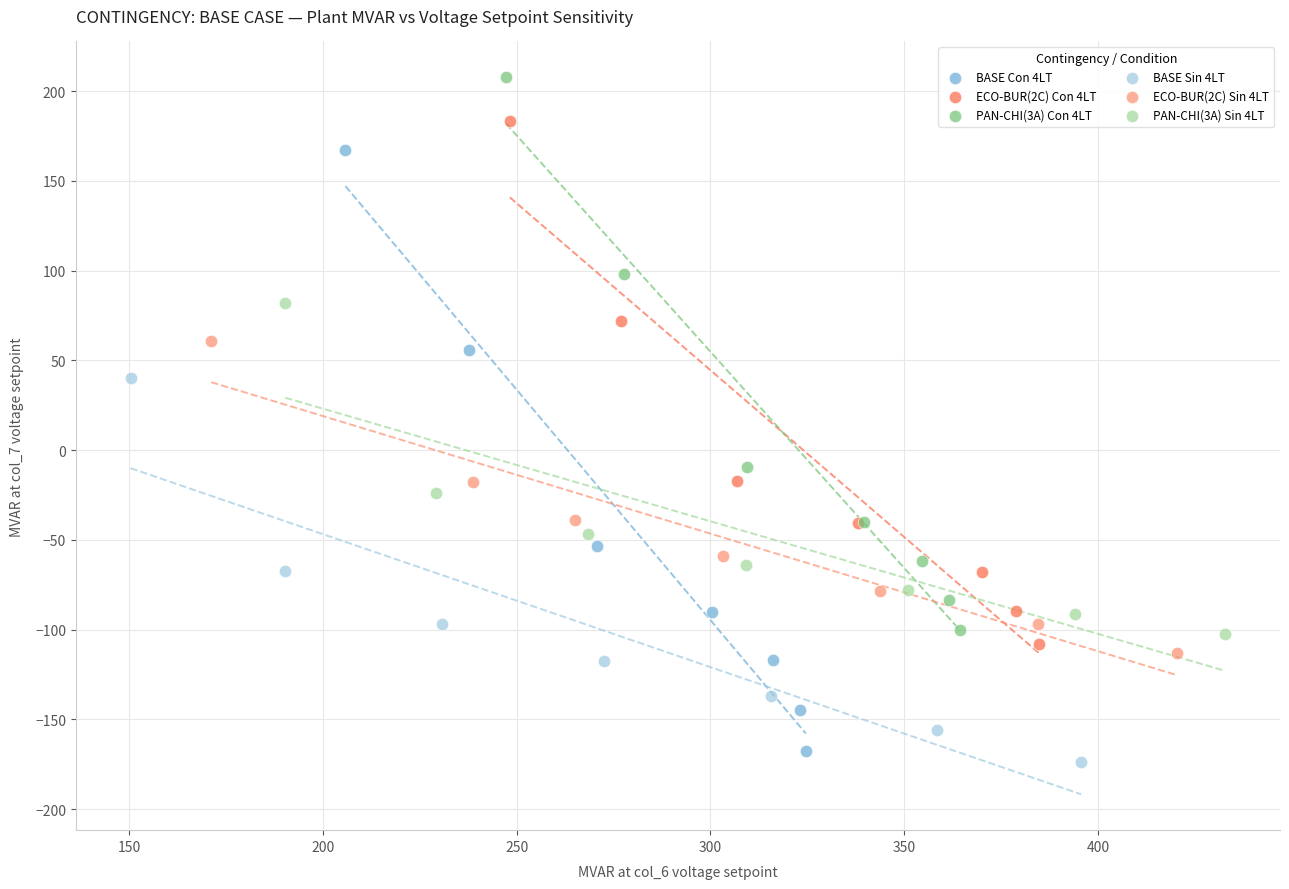

What are all the series names shown in the legend?

BASE Con 4LT, ECO-BUR(2C) Con 4LT, PAN-CHI(3A) Con 4LT, BASE Sin 4LT, ECO-BUR(2C) Sin 4LT, PAN-CHI(3A) Sin 4LT